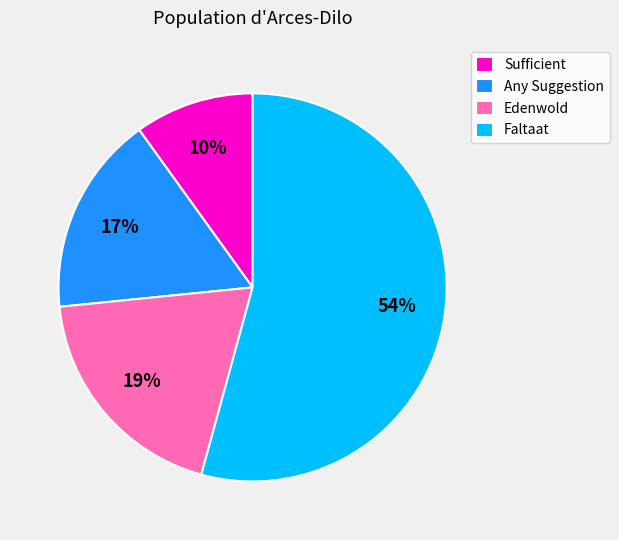

Do Sufficient and Faltaat together represent more than half of the pie?

Yes